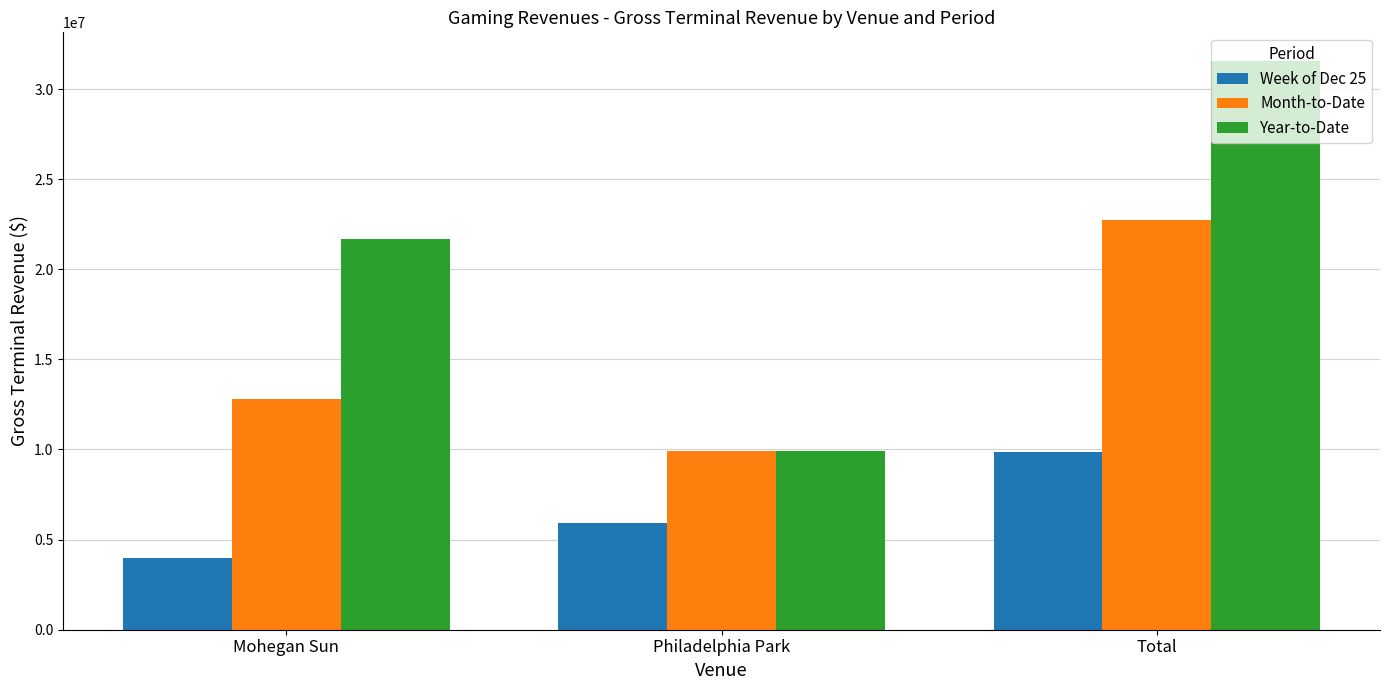

Which series has the largest range (max minus min)?

Year-to-Date